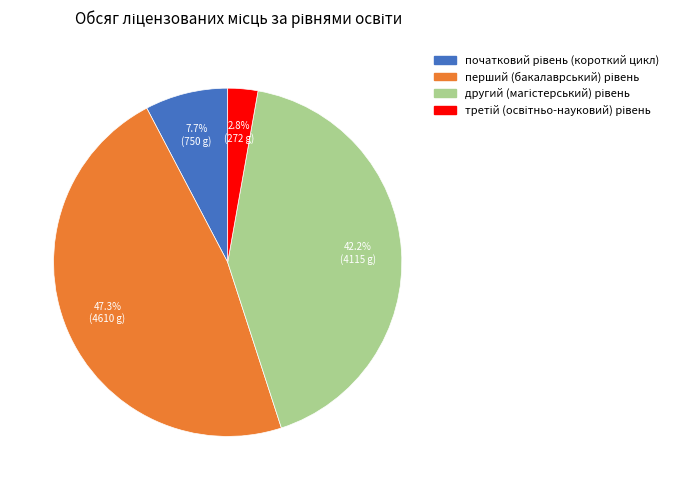

Does any single category account for the majority?

No